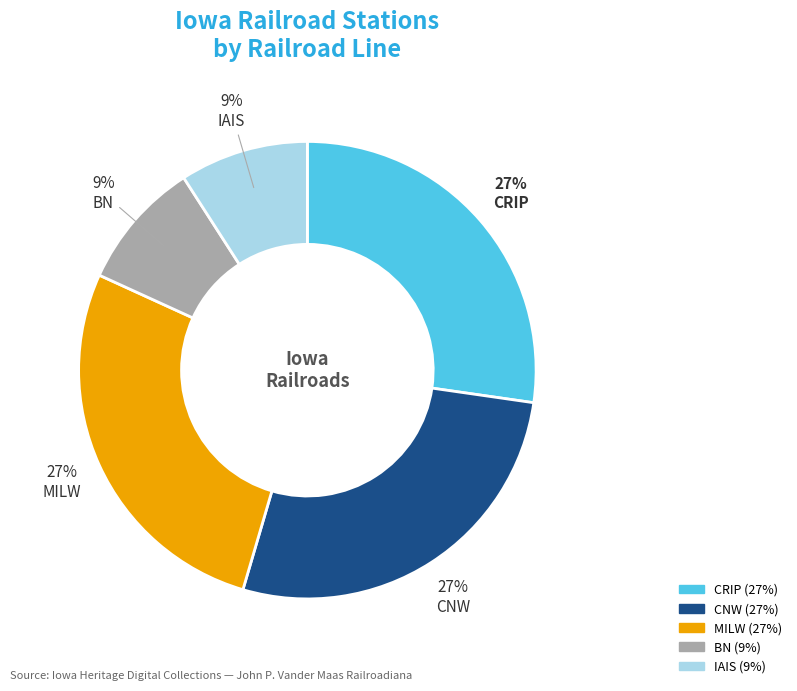

Is there a majority slice in this chart?

No